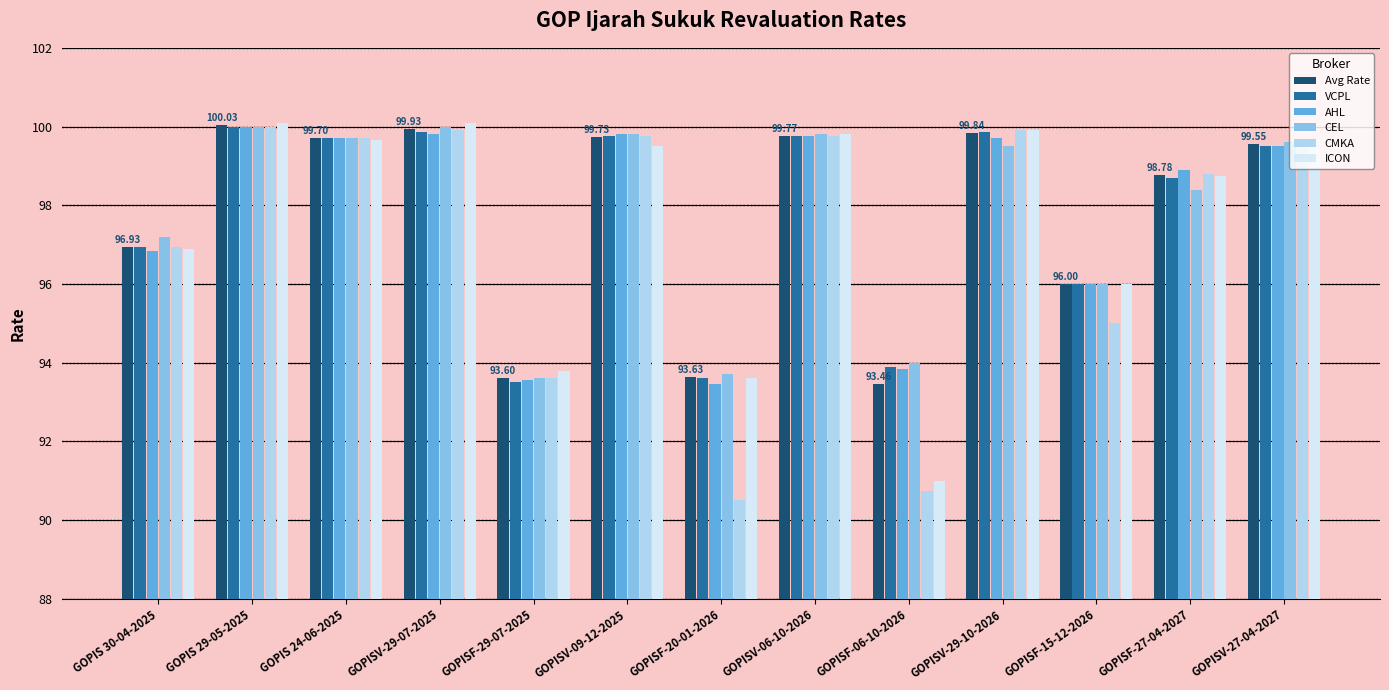

At how many categories does at least one series exceed 95?

10